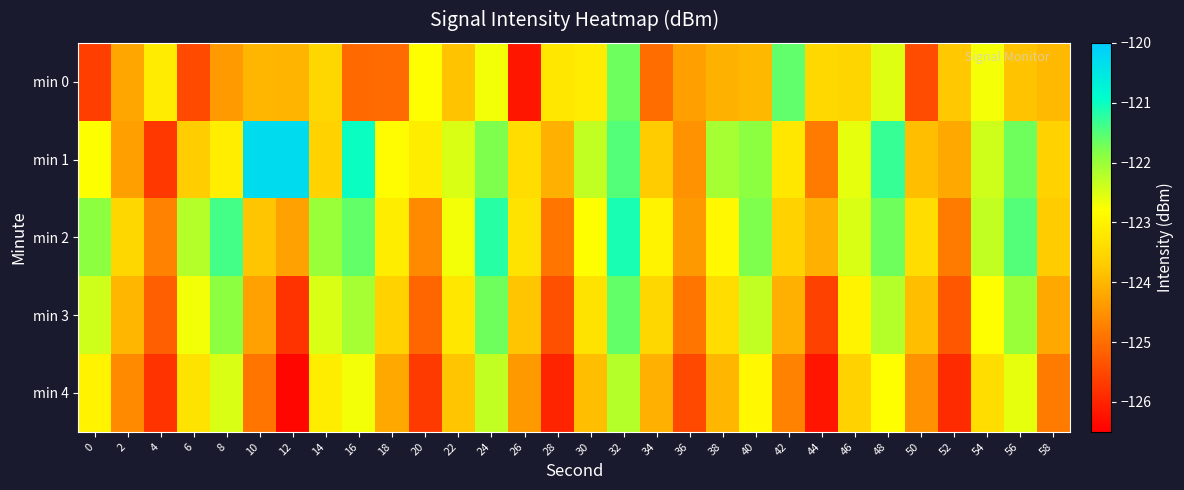

What is the spread (max minus min) of values at 44?

2.7